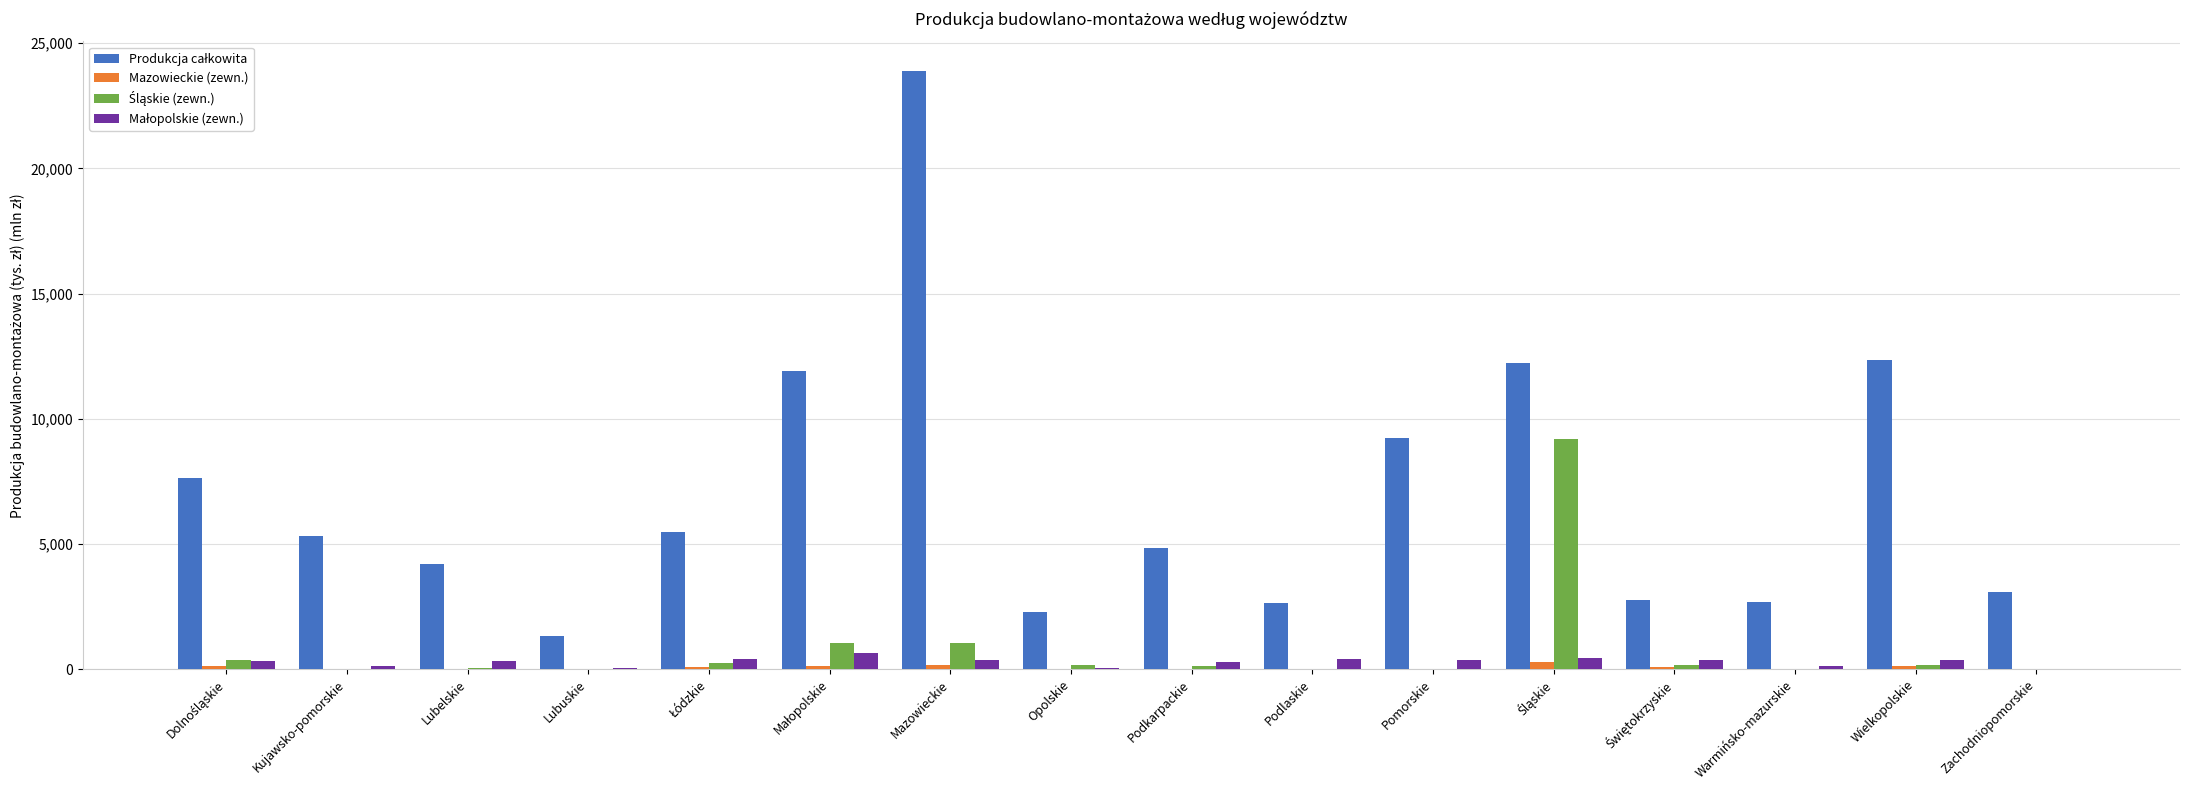

At which category does the chart reach its peak across all series?

Mazowieckie